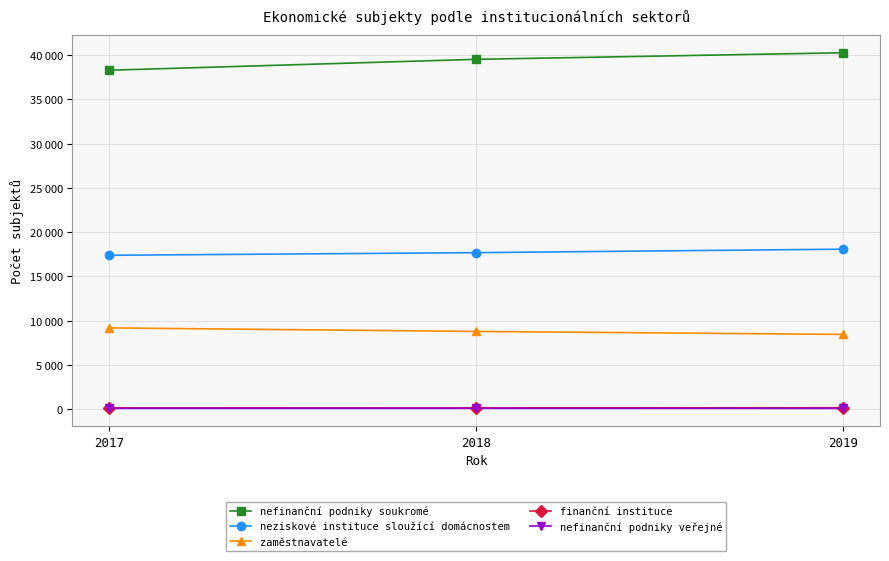

Is the value of nefinanční podniky veřejné at 2018 greater than the value of neziskové instituce sloužící domácnostem at 2019?

No